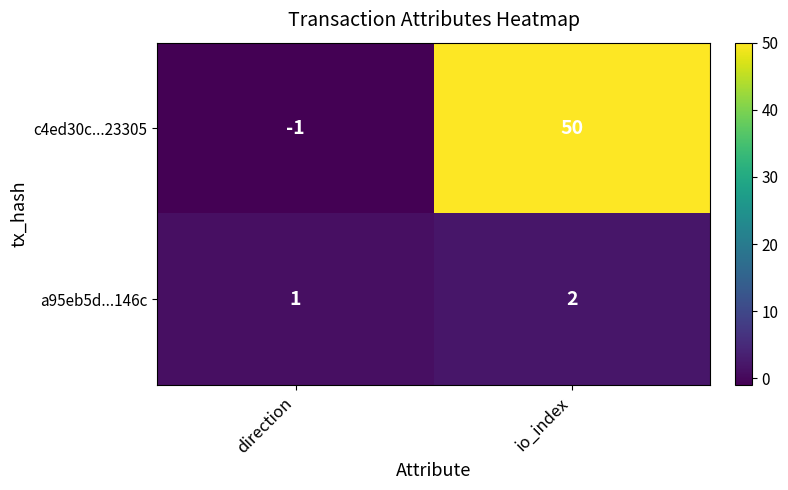

At direction, list the series in order from largest to smallest.

a95eb5d...146c, c4ed30c...23305